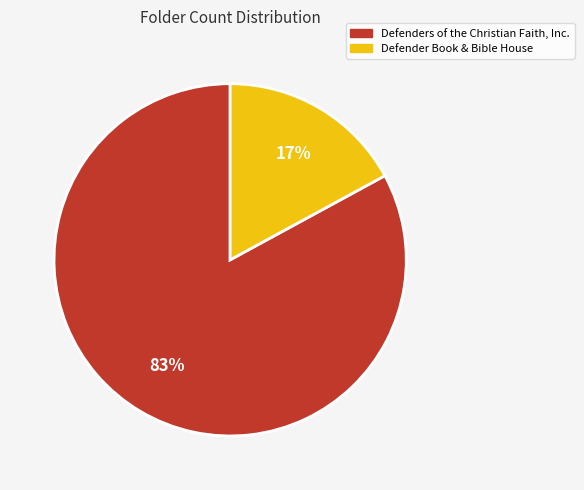

Rank the categories by value from lowest to highest.

Defender Book & Bible House, Defenders of the Christian Faith, Inc.